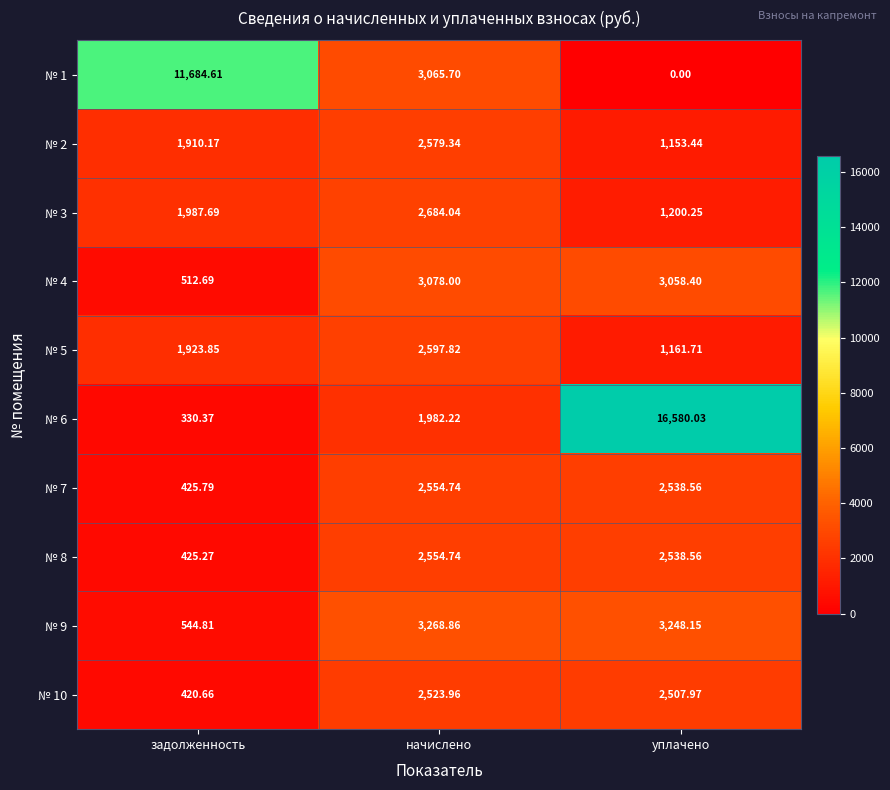

At how many categories does at least one series exceed 13287?

1